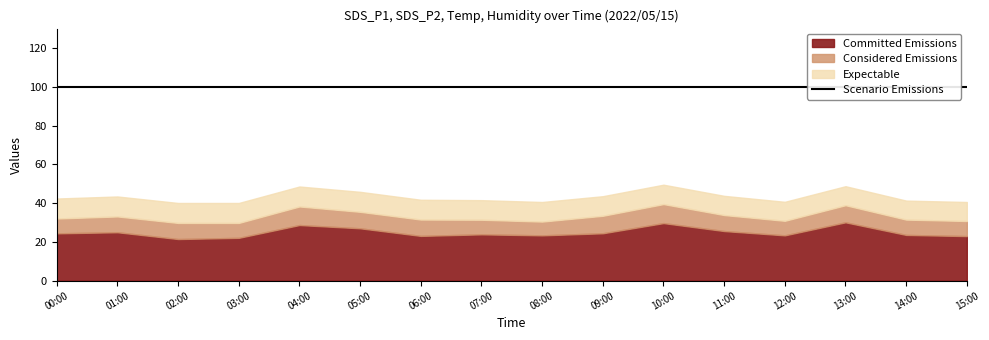

At which category does Considered Emissions reach its first local peak?

02:00